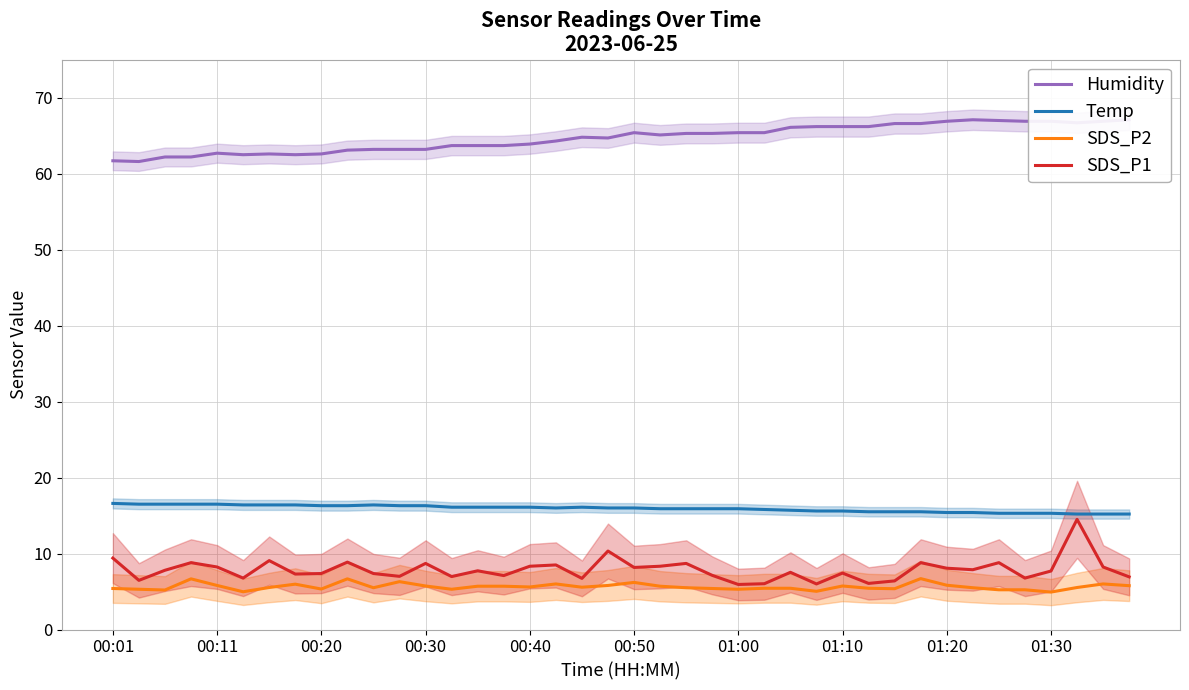

What are all the series names shown in the legend?

Humidity, Temp, SDS_P2, SDS_P1